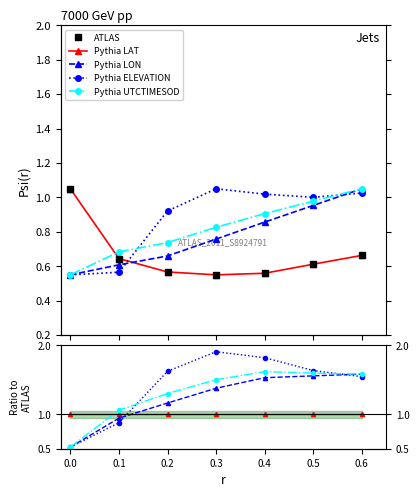

What is the value of the Pythia LAT point at the 1st from the left?

1.0